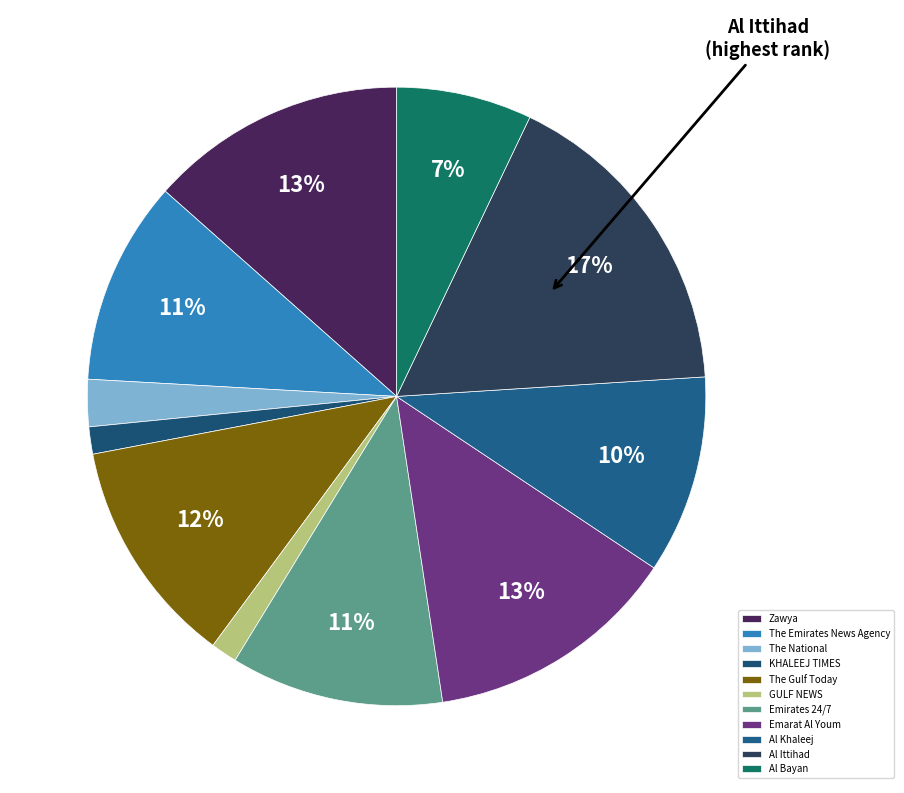

Count the number of slices in the pie.

11